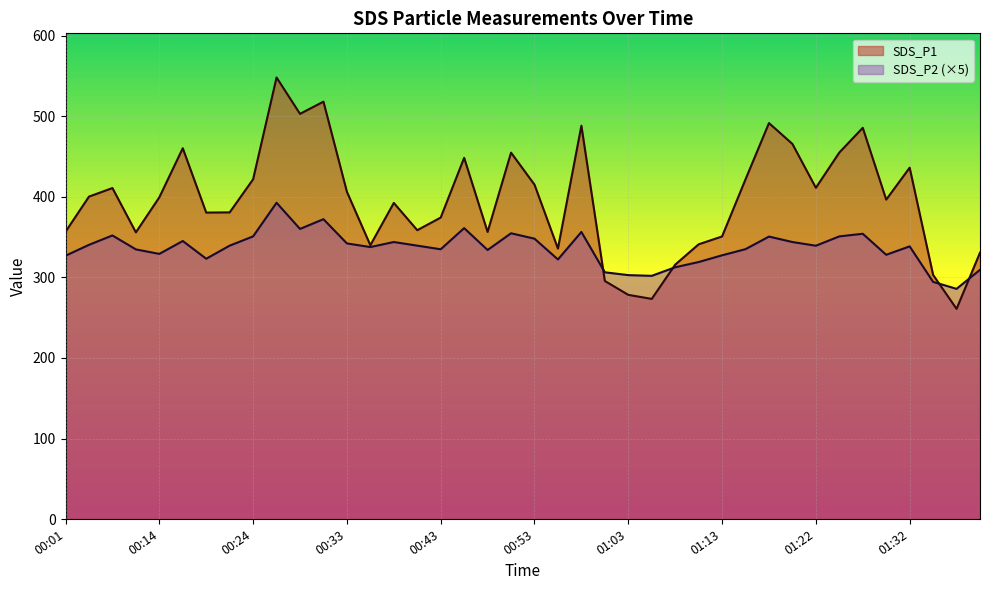

How many values in the SDS_P2 series are below 339?

20